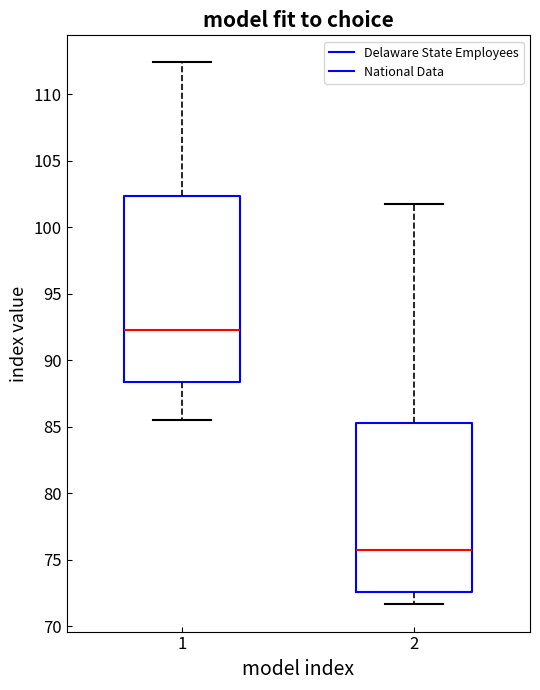

Comparing the boxes themselves (not the whiskers), which one is the tallest?

1